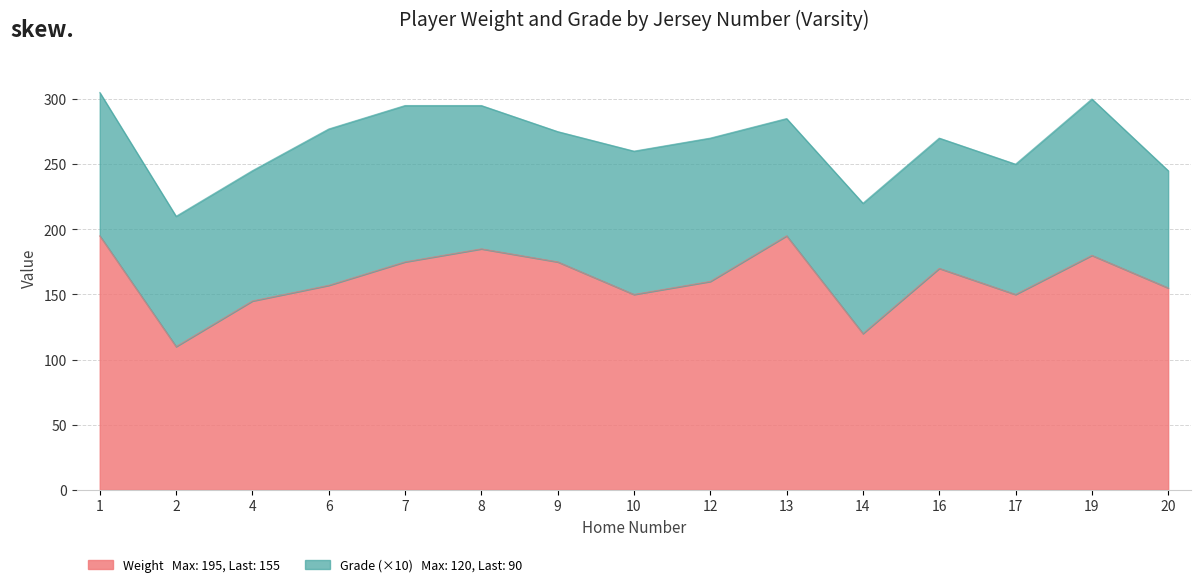

Reading right to left, extract all data points from this chart.

155	180	150	170	120	195	160	150	175	185	175	157	145	110	195